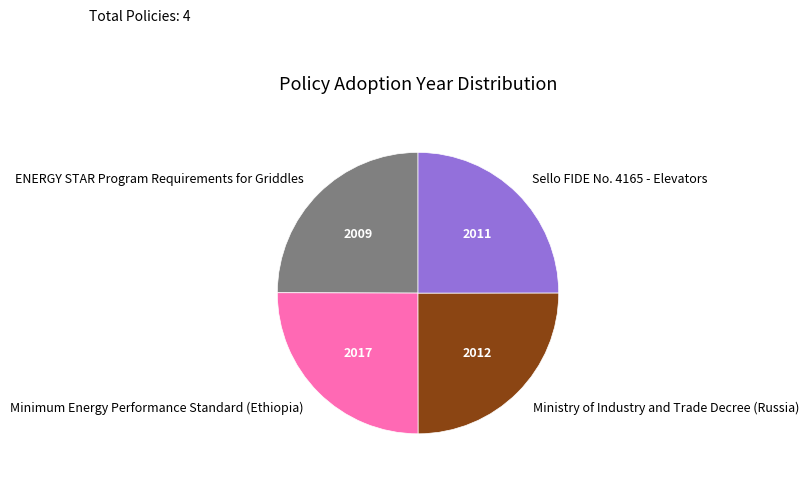

Is it true that Ministry of Industry and Trade Decree (Russia) is 25% of the pie?

True